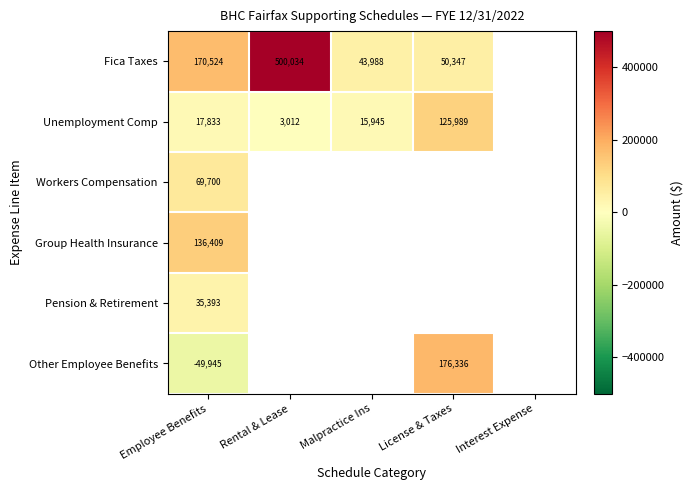

List the series in order of their peak value, highest first.

Fica Taxes, Other Employee Benefits, Group Health Insurance, Unemployment Comp, Workers Compensation, Pension & Retirement